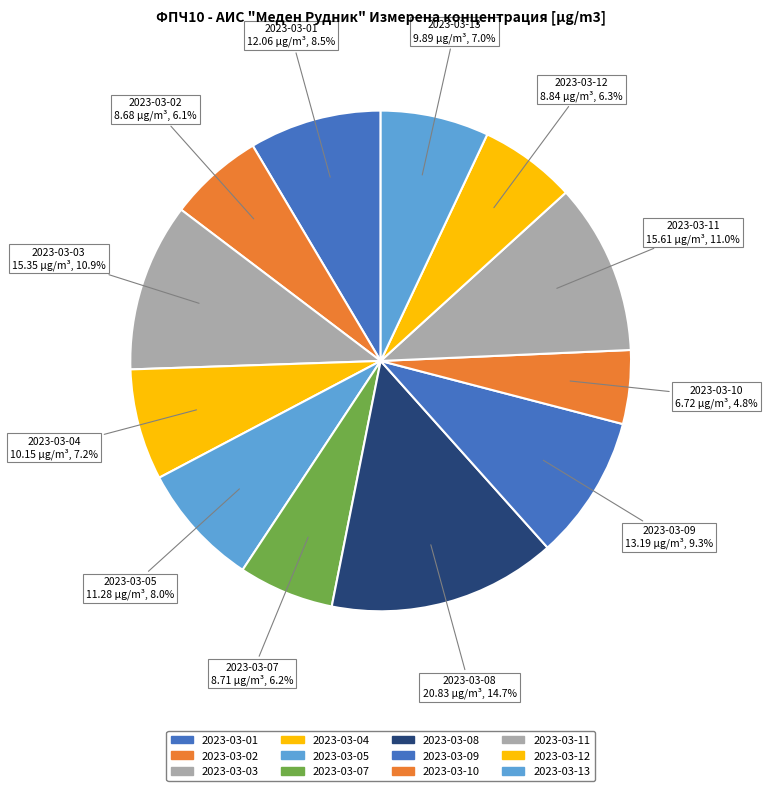

To the nearest percent, what is the difference between the 2023-03-04 and 2023-03-08 slice percentages?

8%